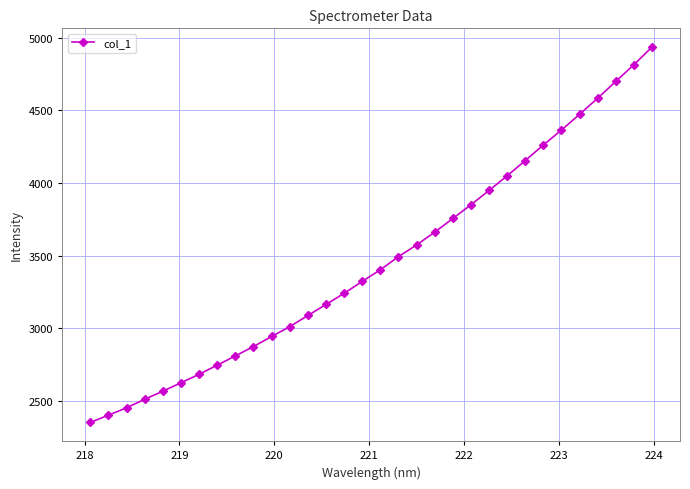

What is the average value?

3463.5